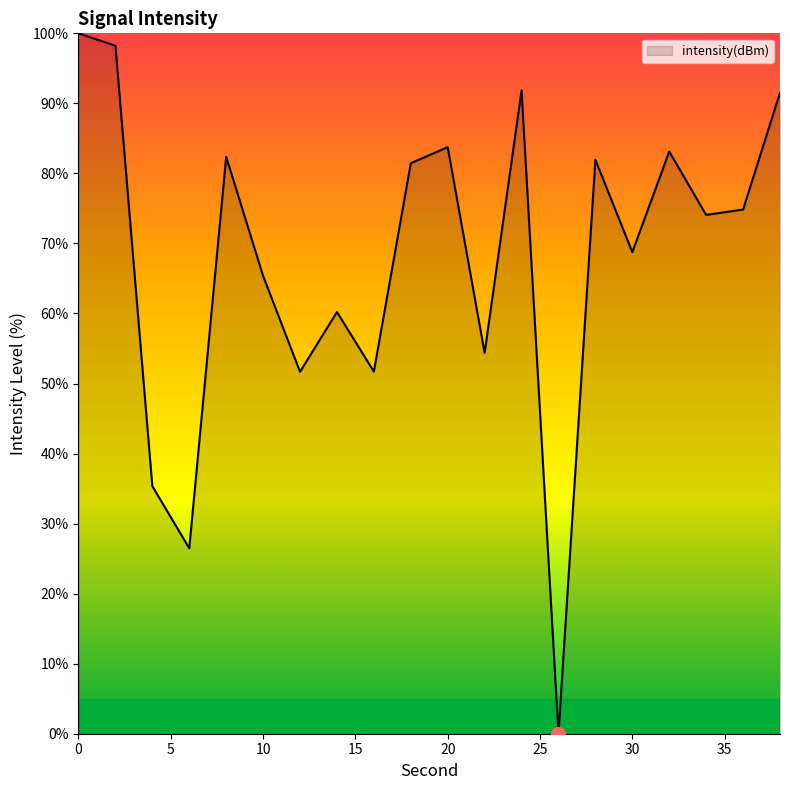

What is the greatest value displayed?

100.0